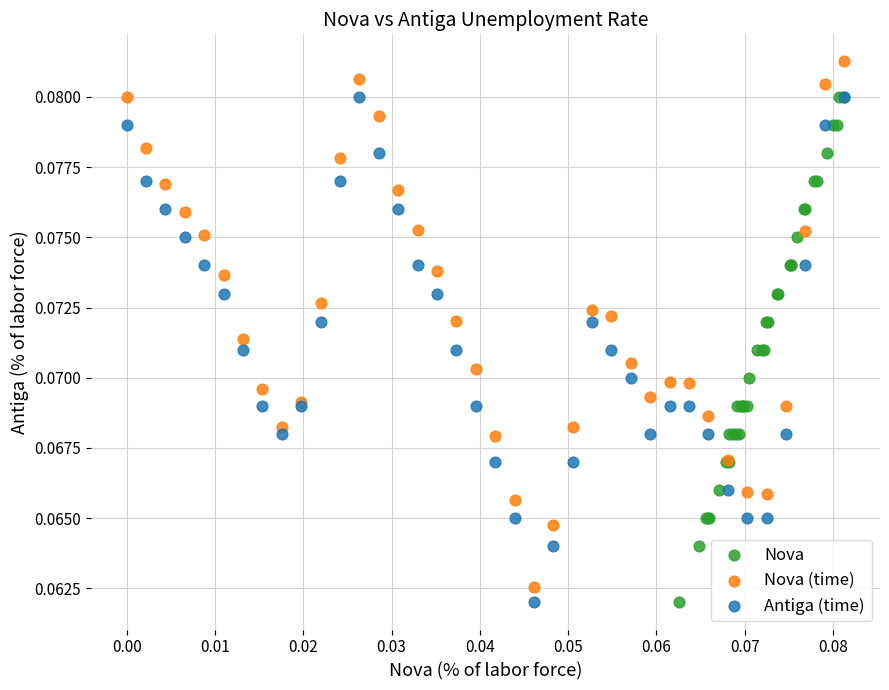

Which series has the widest spread of Y values?

Nova (time)